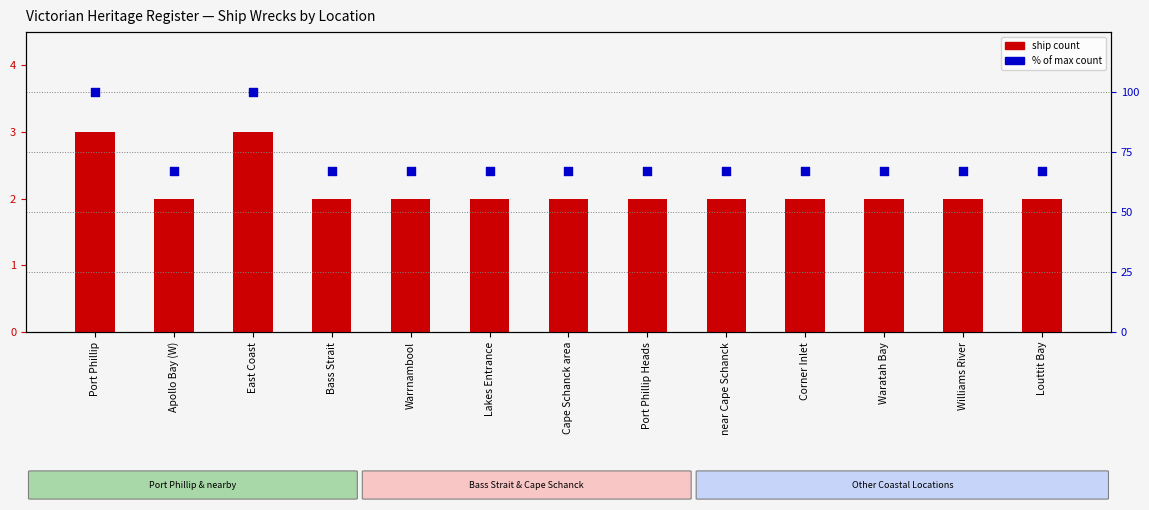

Is the value of ship count at Apollo Bay (W) greater than the value of % of max count at Louttit Bay?

No